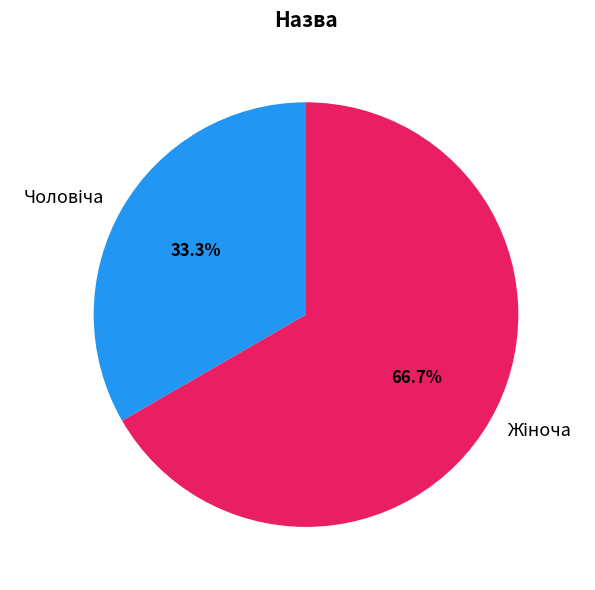

Does any single category account for the majority?

Yes